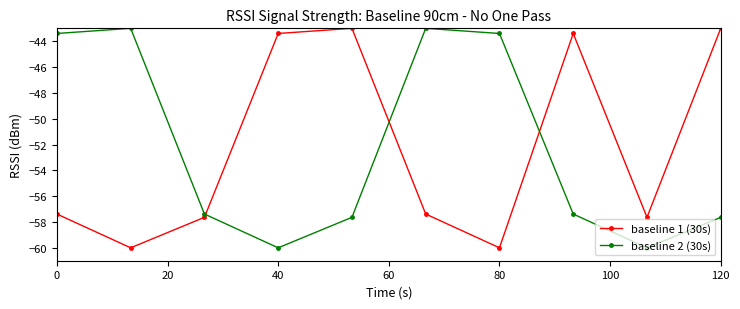

How many intersections are there between baseline 1 (30s) and baseline 2 (30s)?

3